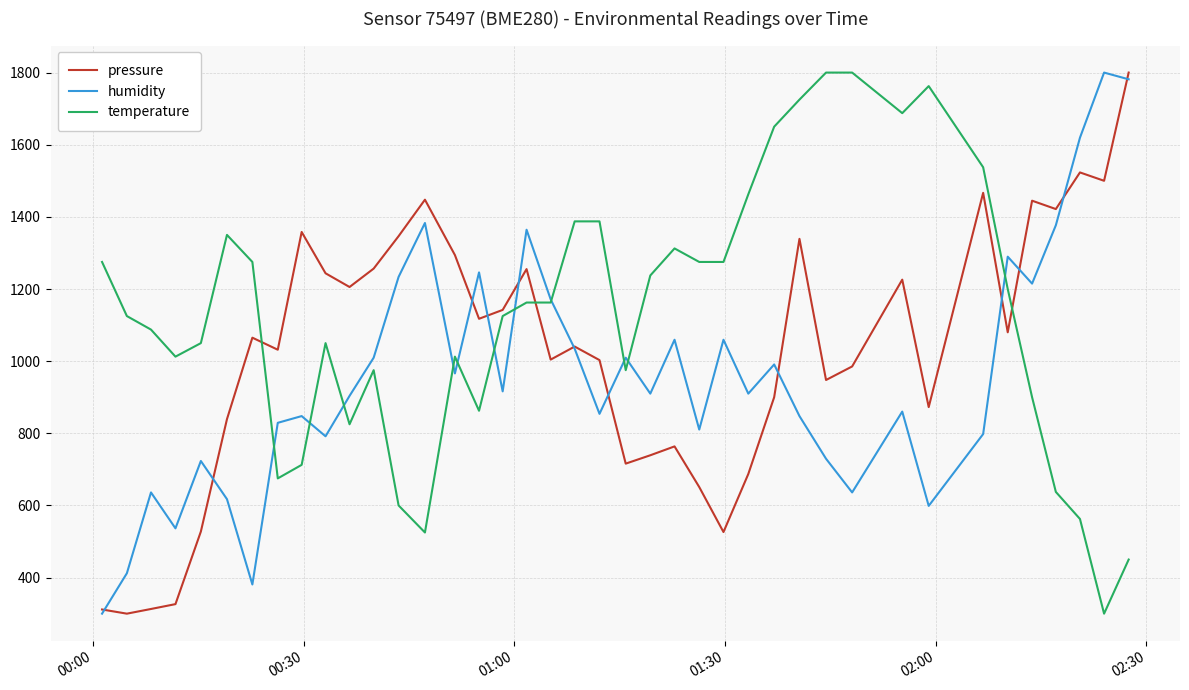

What is the greatest value displayed?

1800.0